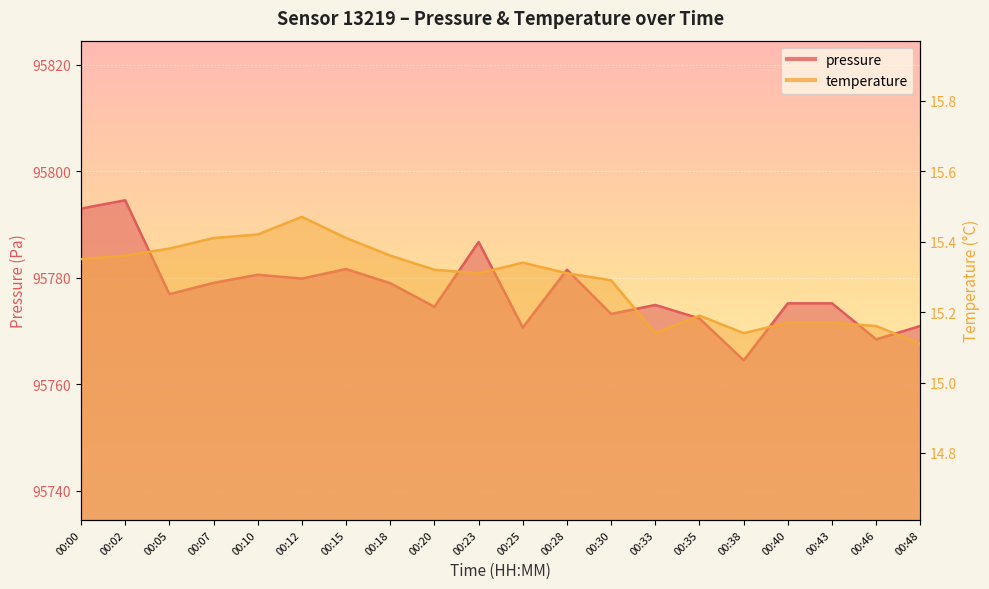

What is the sum of the temperature values at 00:23 and 00:15?

30.7